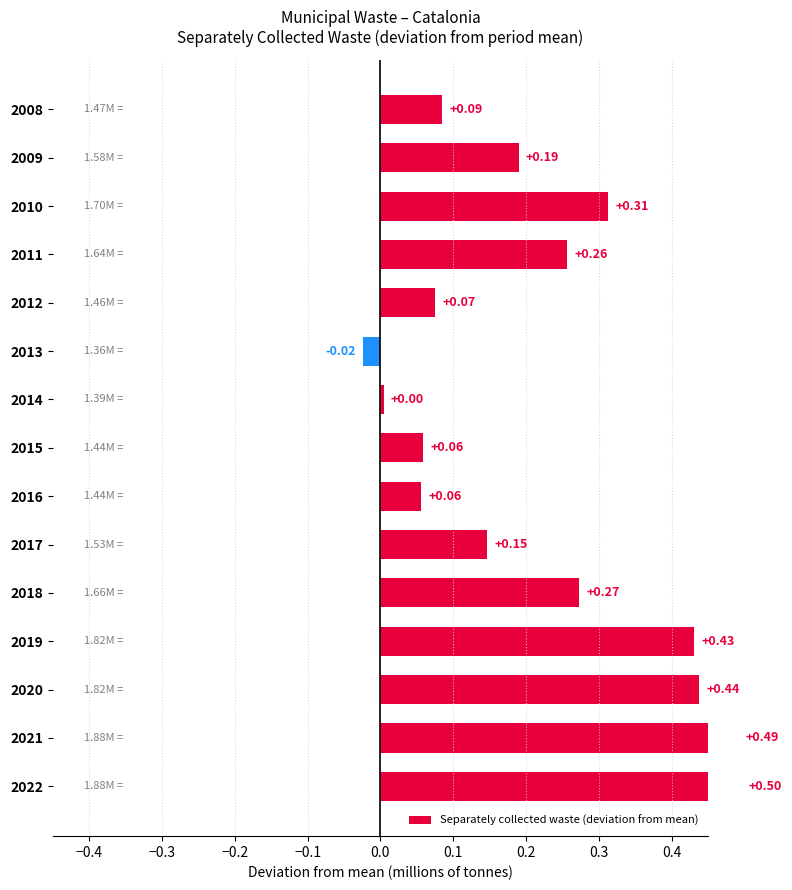

Reading left to right, what are all the values shown in this chart?

0.5	0.5	0.4	0.4	0.3	0.1	0.1	0.1	0.0	-0.0	0.1	0.3	0.3	0.2	0.1